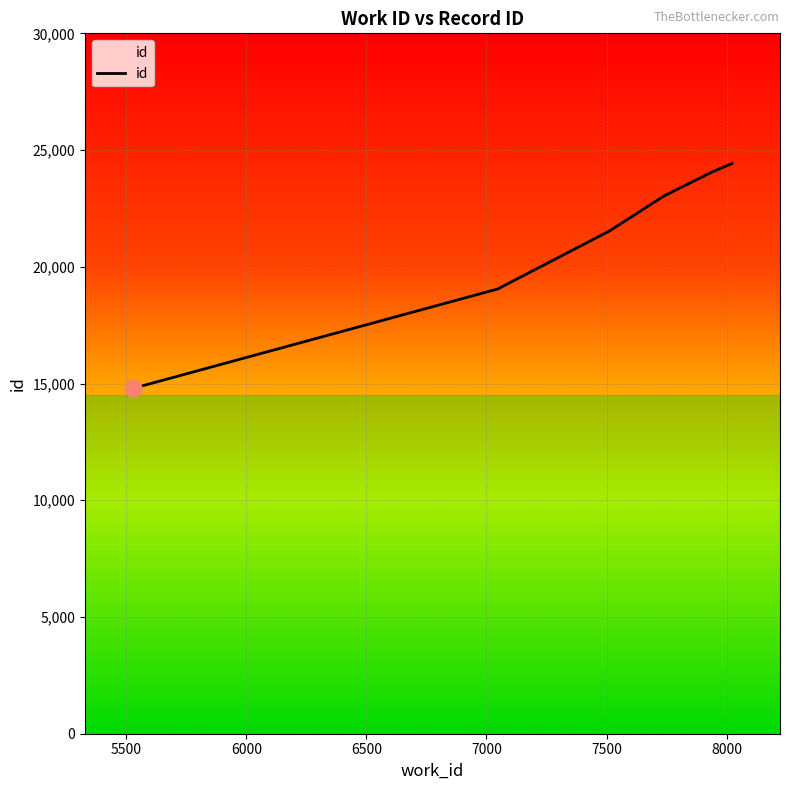

What is the difference between the maximum and minimum values?

9631